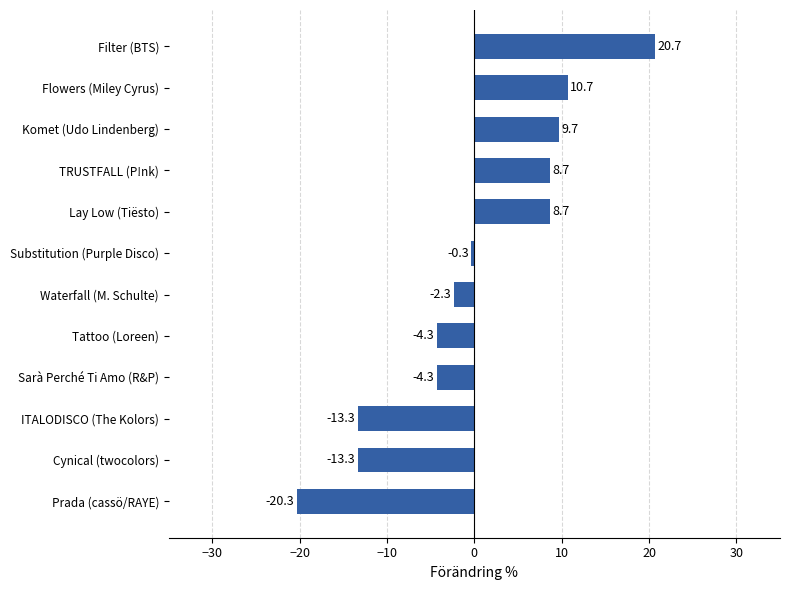

Which has a higher value, Lay Low (Tiësto) or ITALODISCO (The Kolors)?

Lay Low (Tiësto)